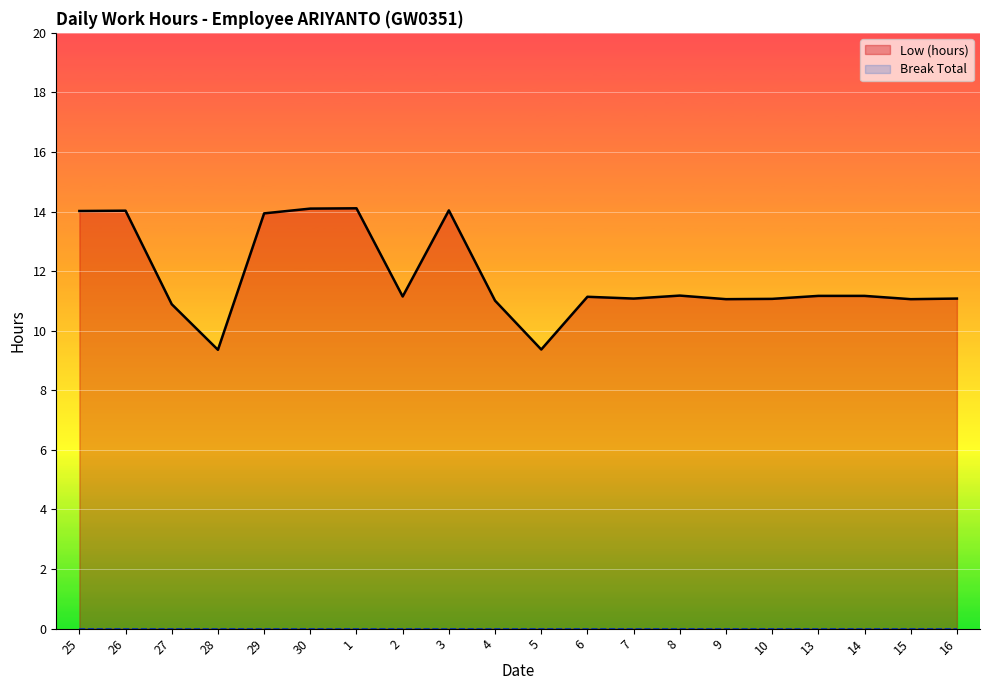

List the labels in order of Low (hours) value, smallest first.

28, 5, 27, 4, 9, 15, 10, 7, 16, 6, 2, 13, 14, 8, 29, 25, 26, 3, 30, 1